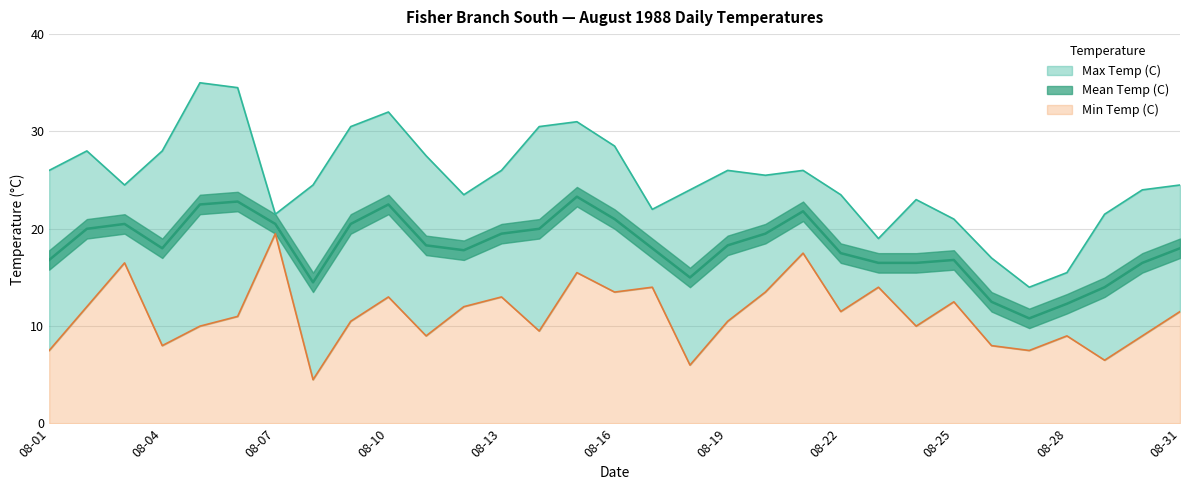

True or false: Mean Temp (C) and Min Temp (C) cross at least once.

False